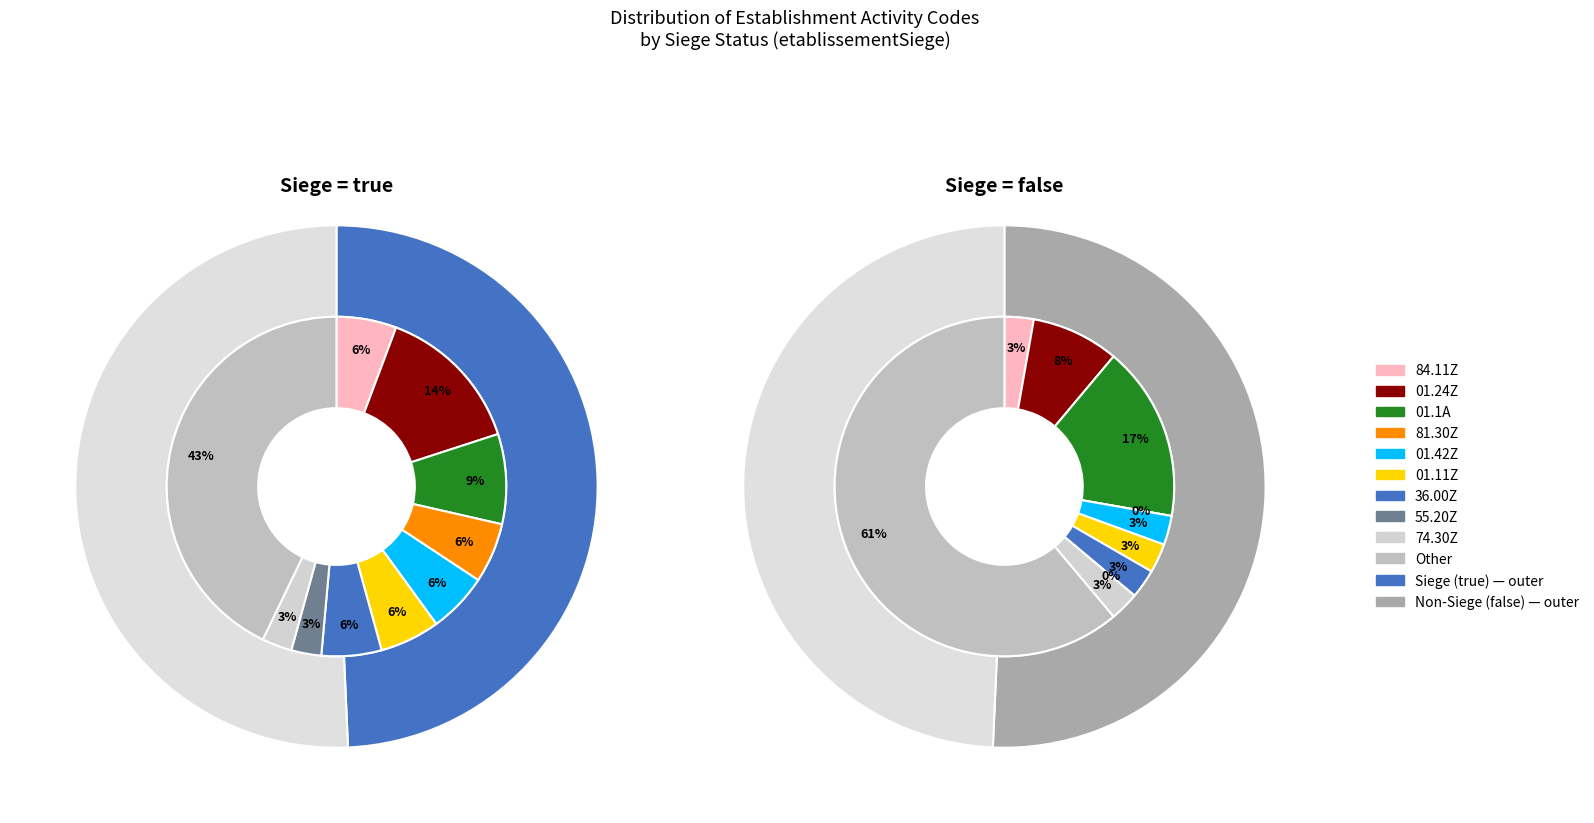

Is there a majority slice in this chart?

Yes